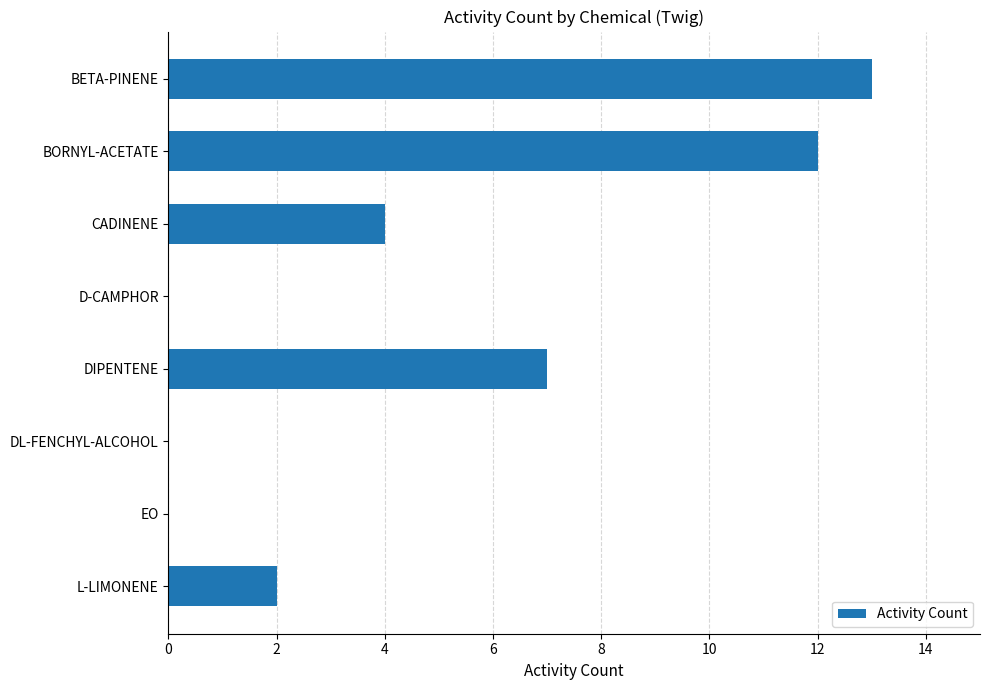

Is it true that the value at EO is -8?

False